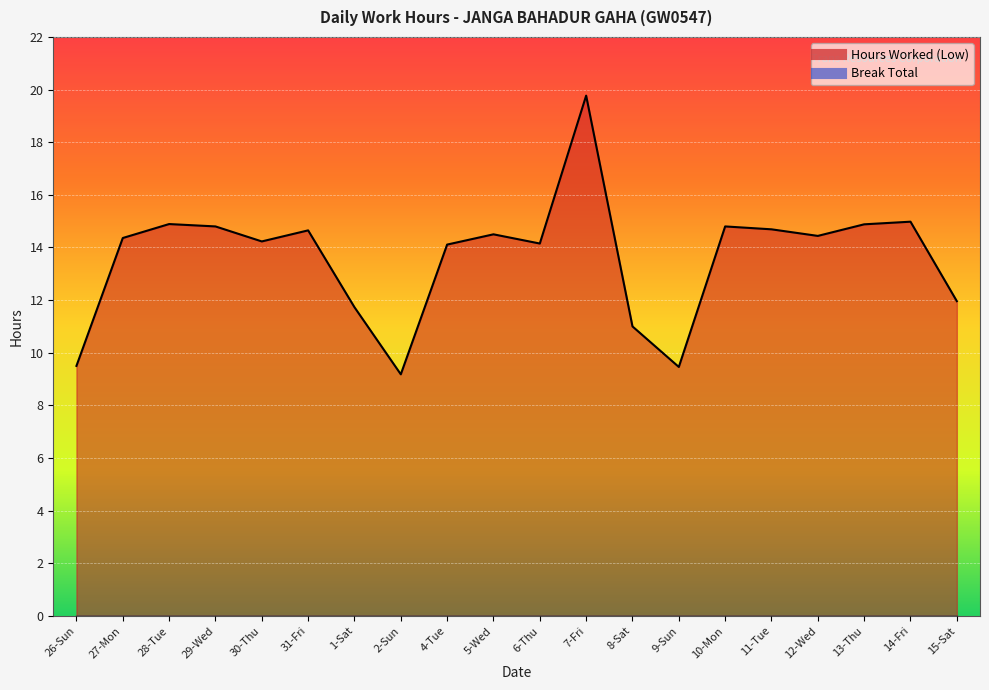

List the labels in order of value, smallest first.

2-Sun, 9-Sun, 26-Sun, 8-Sat, 1-Sat, 15-Sat, 4-Tue, 6-Thu, 30-Thu, 27-Mon, 12-Wed, 5-Wed, 31-Fri, 11-Tue, 29-Wed, 10-Mon, 13-Thu, 28-Tue, 14-Fri, 7-Fri